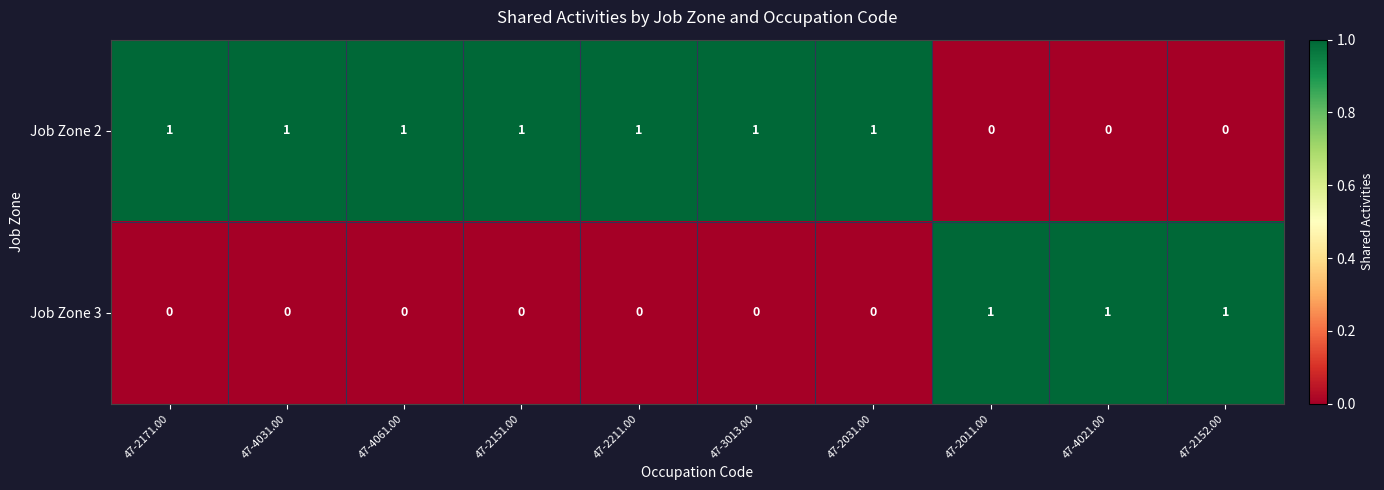

The Job Zone 2 series shows 1 at 47-4061.00. True or false?

True